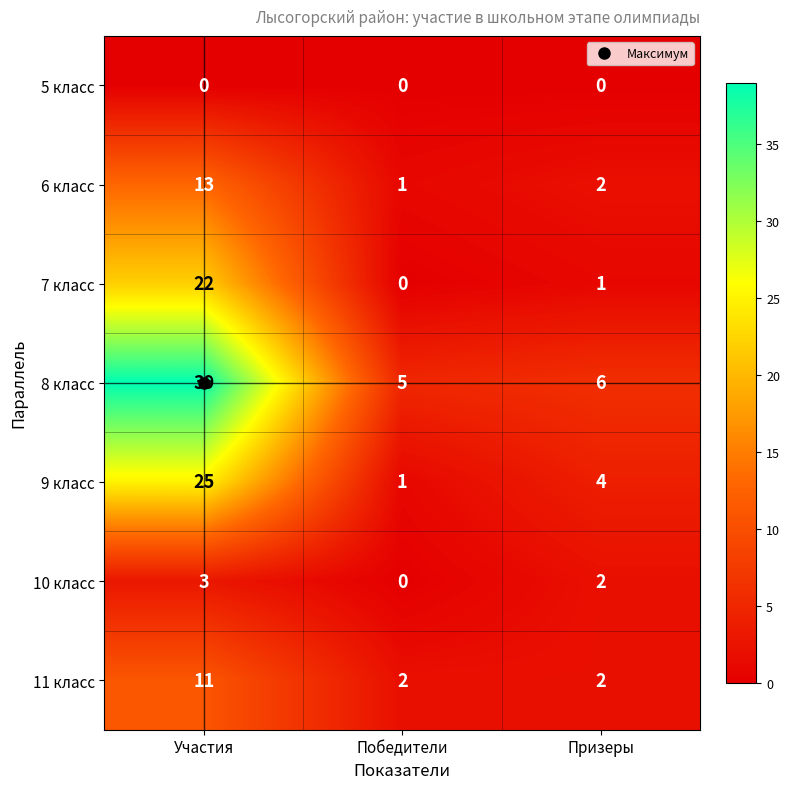

What is the sum of all 8 класс values?

50